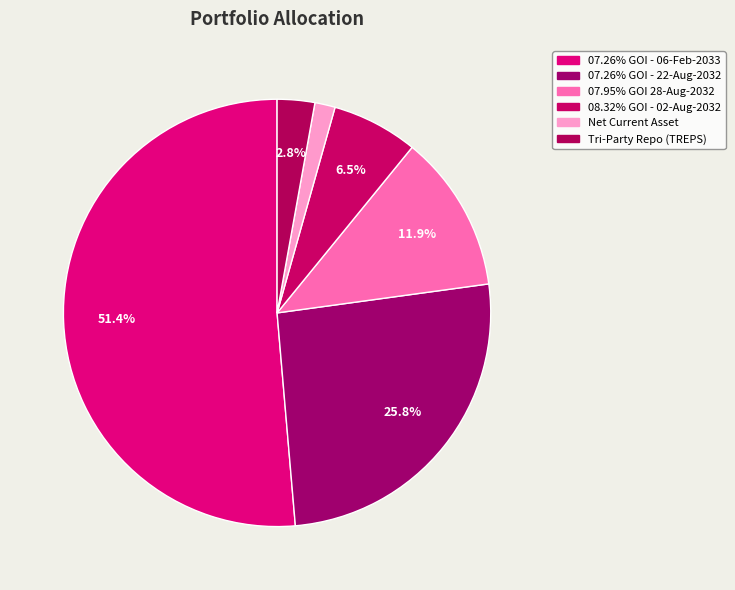

What is the change in value from 07.95% GOI 28-Aug-2032 to Net Current Asset?

-10.4